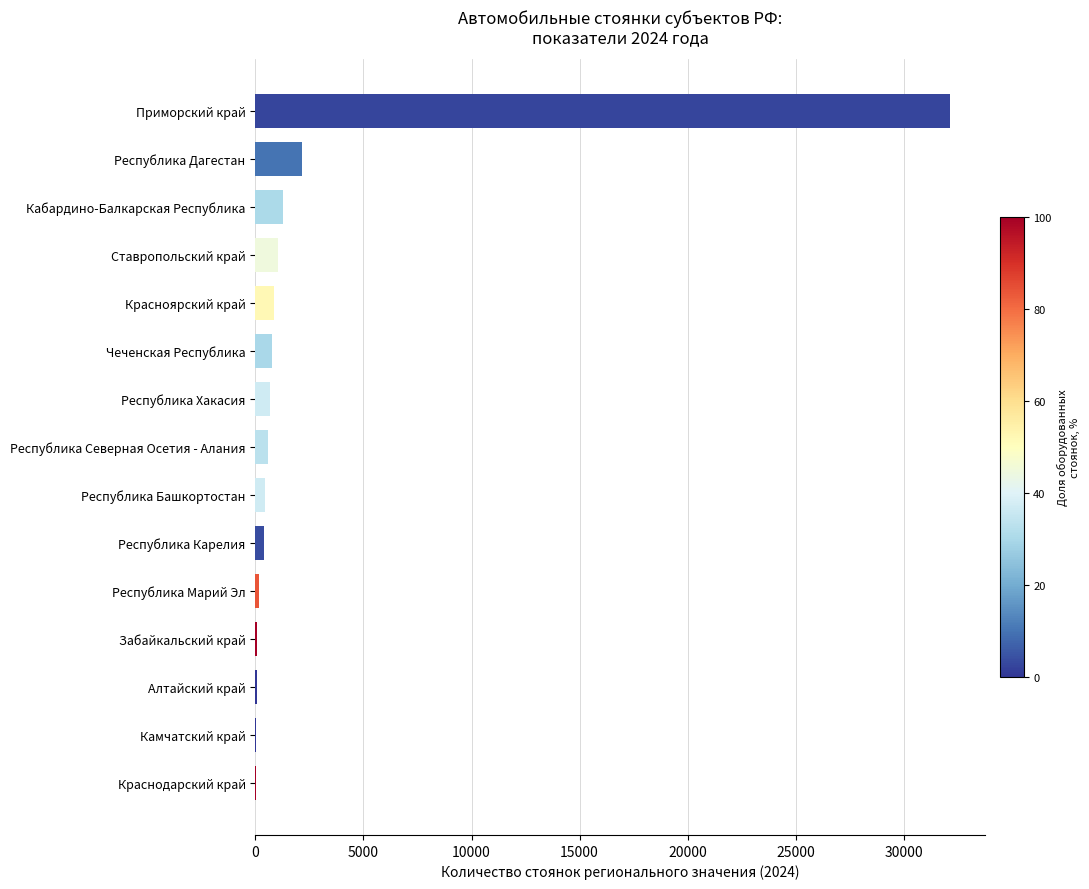

Are the bars horizontal?

Yes